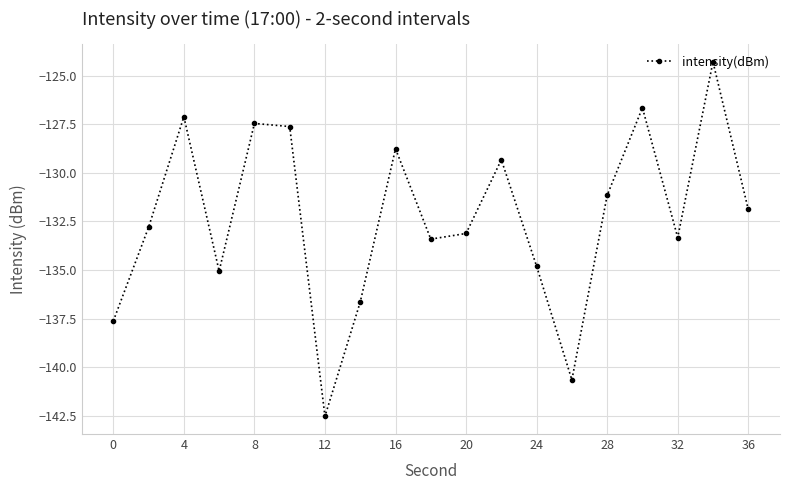

How many series are shown in this chart?

1